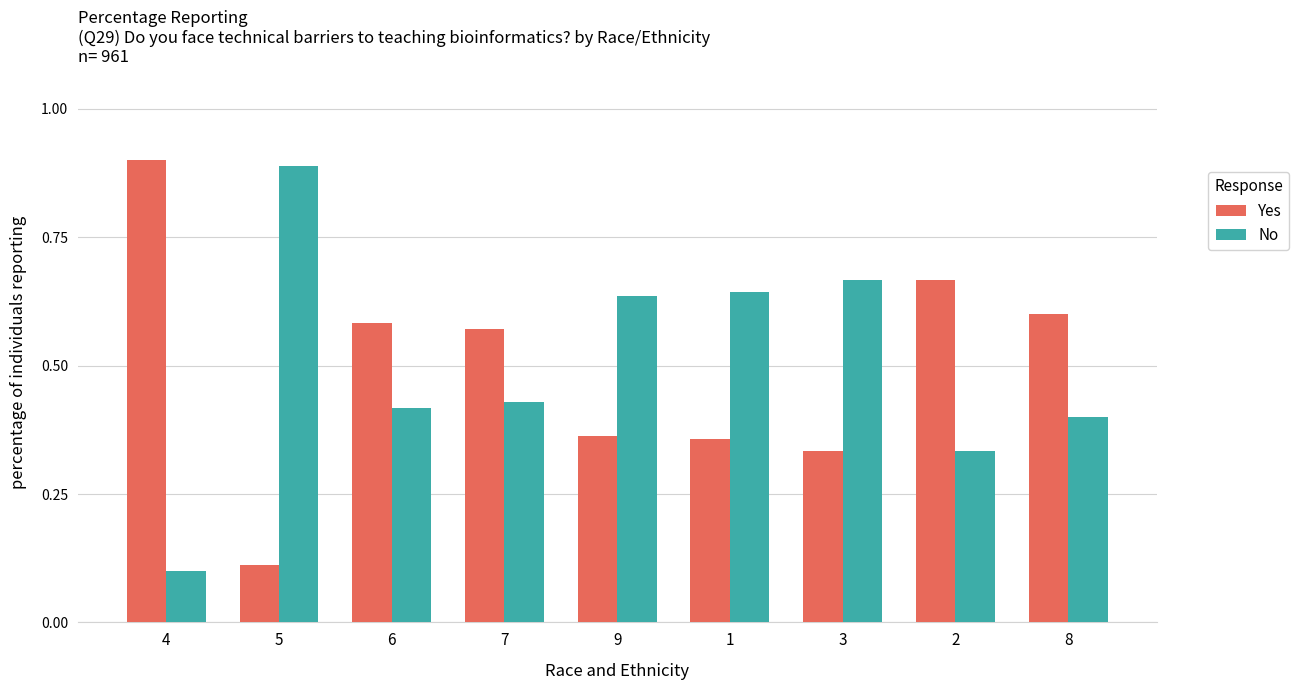

At how many categories does at least one series exceed 0?

9